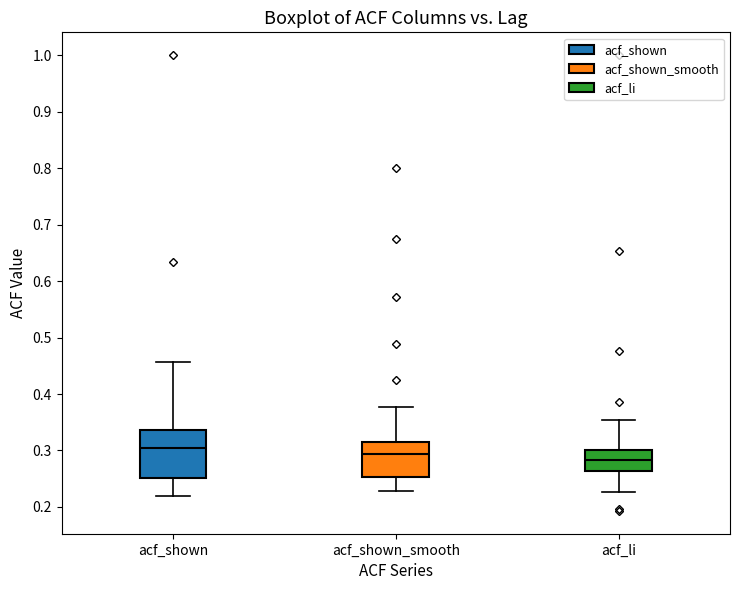

Which box is the tallest, from its lower edge to its upper edge?

acf_shown